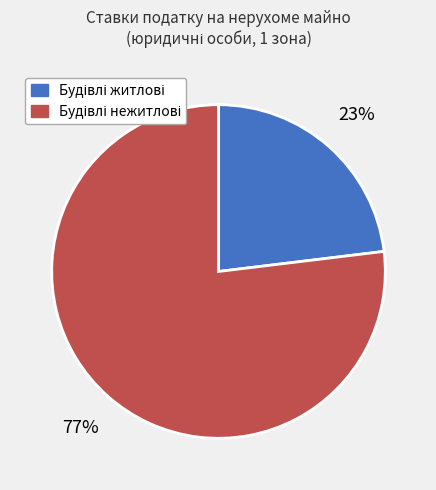

How many segments does this pie chart have?

2